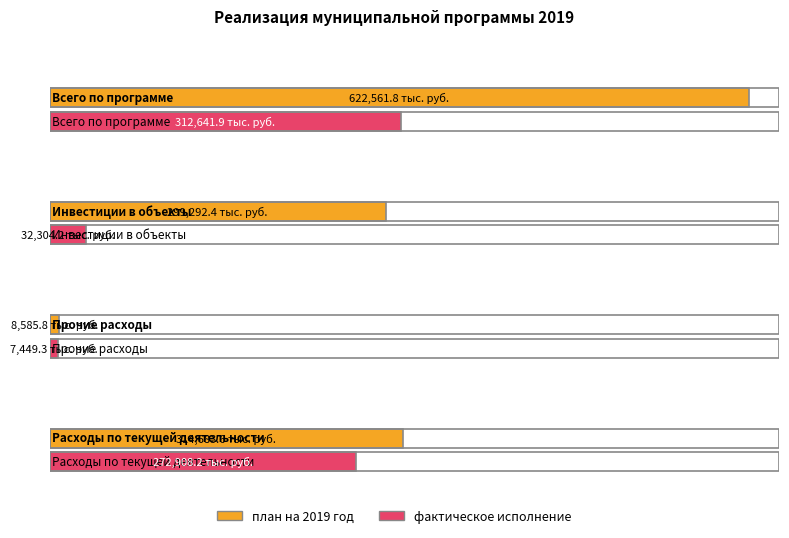

Is it true that фактическое исполнение equals 7449.3 at Прочие расходы?

True